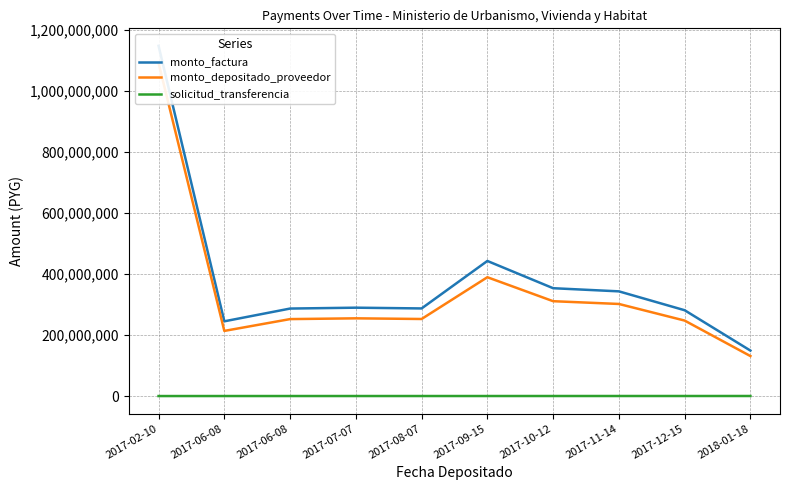

How many categories are shown in the chart?

10